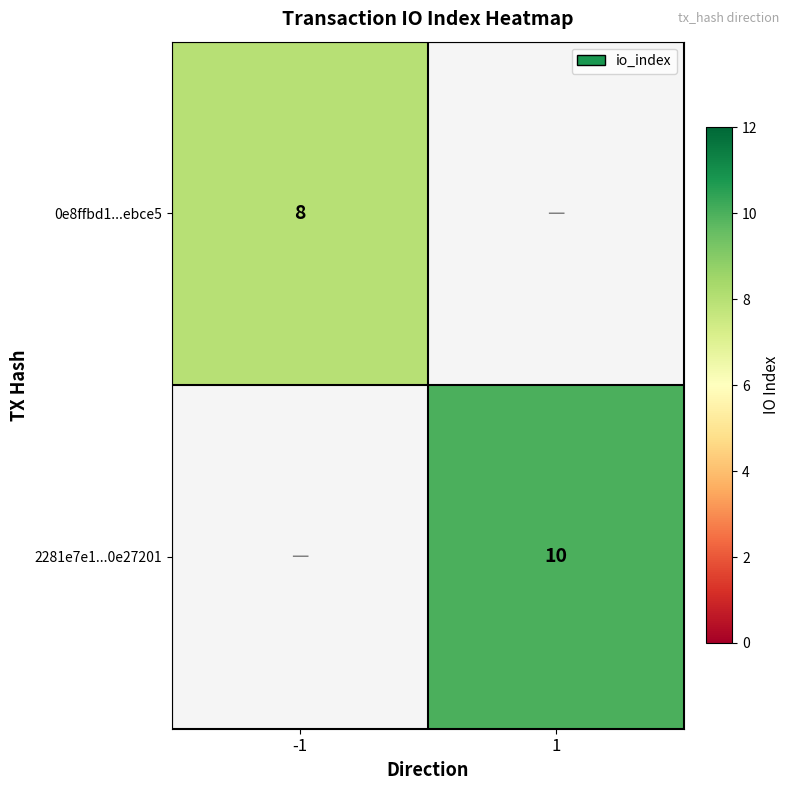

Is it true that 2281e7e1...0e27201 equals 7 at 1?

False